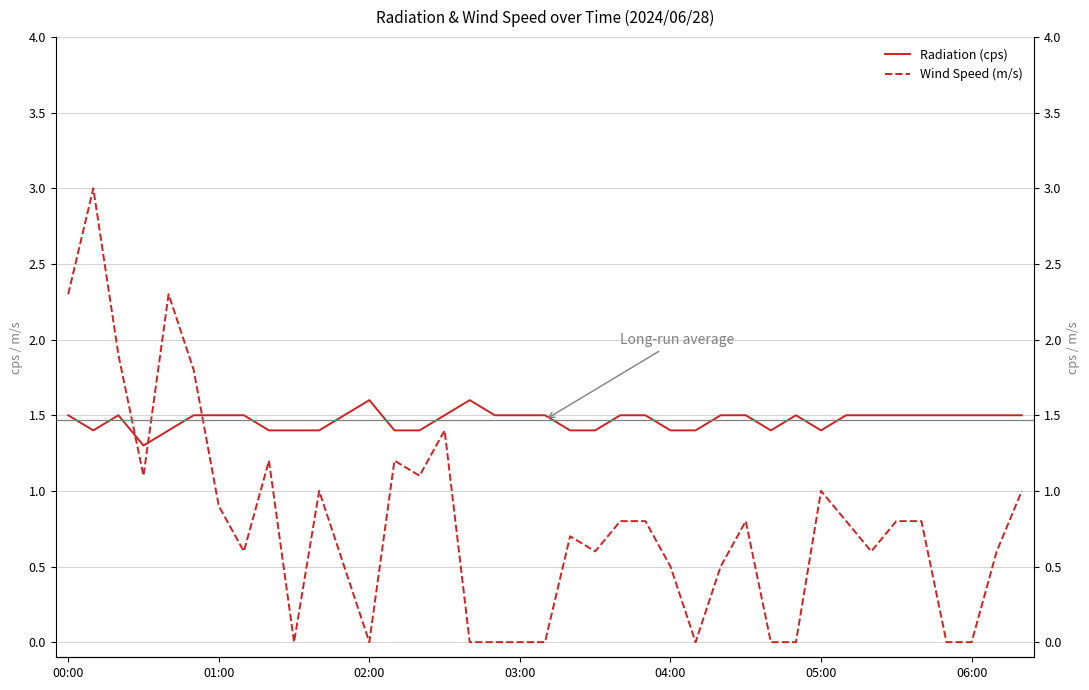

What is the average value of the Wind Speed (m/s) series?

0.8